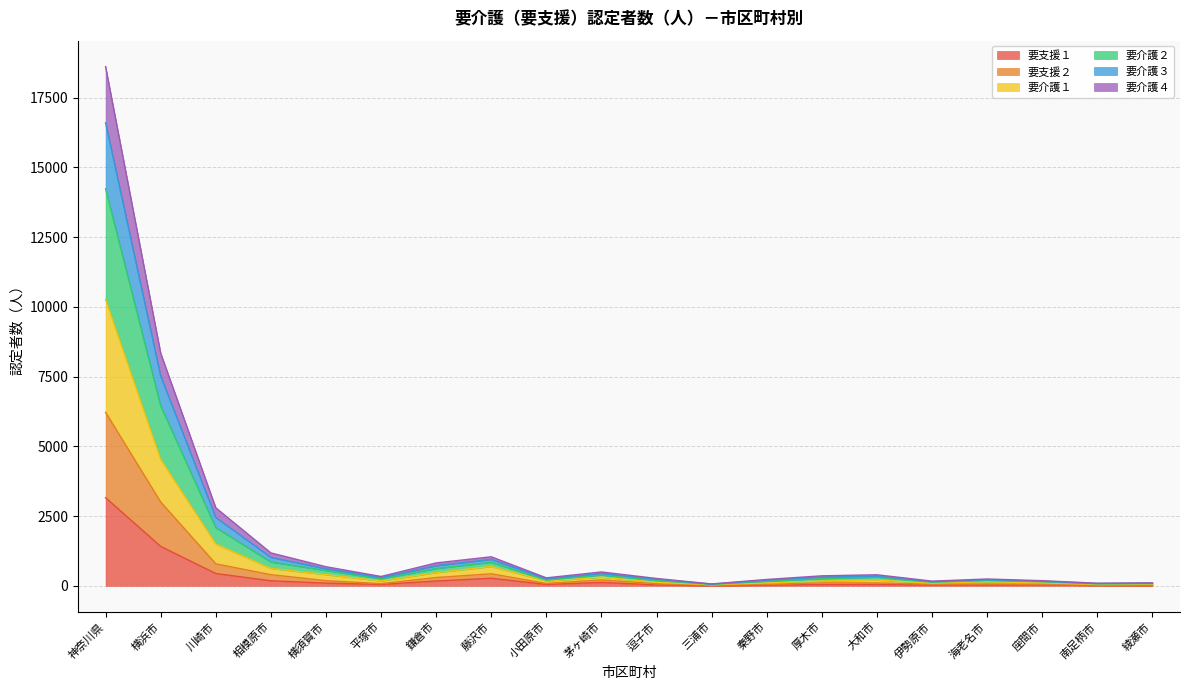

Does the chart have visible grid lines?

Yes